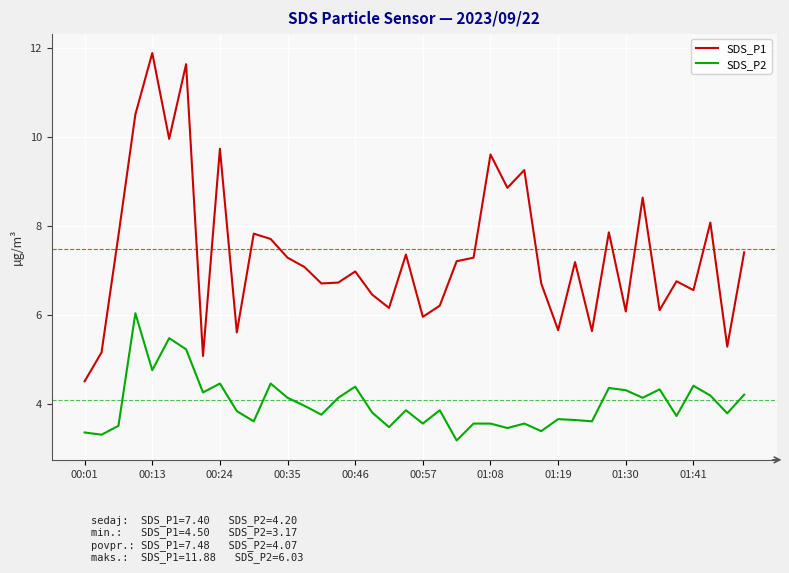

Which series has the largest range (max minus min)?

SDS_P1